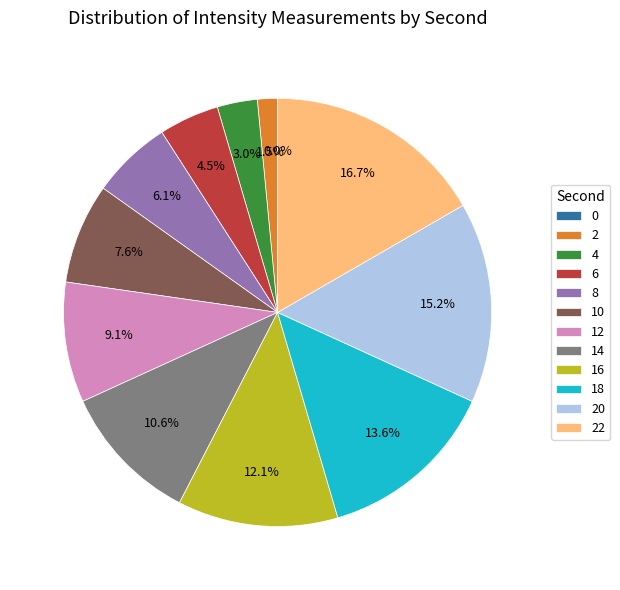

Is 12 the majority of the pie?

No